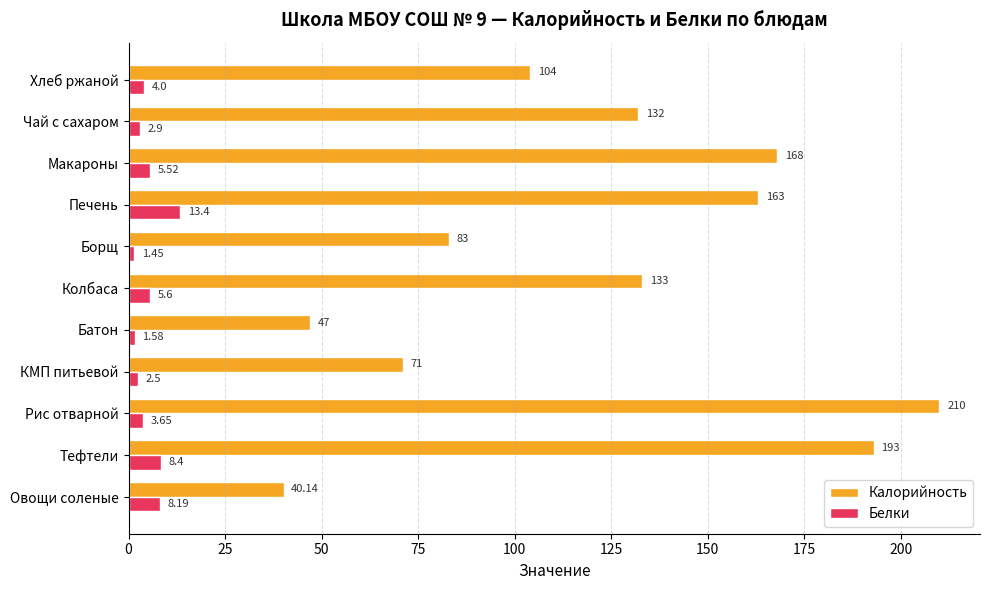

Which series has the largest total across all categories?

Калорийность